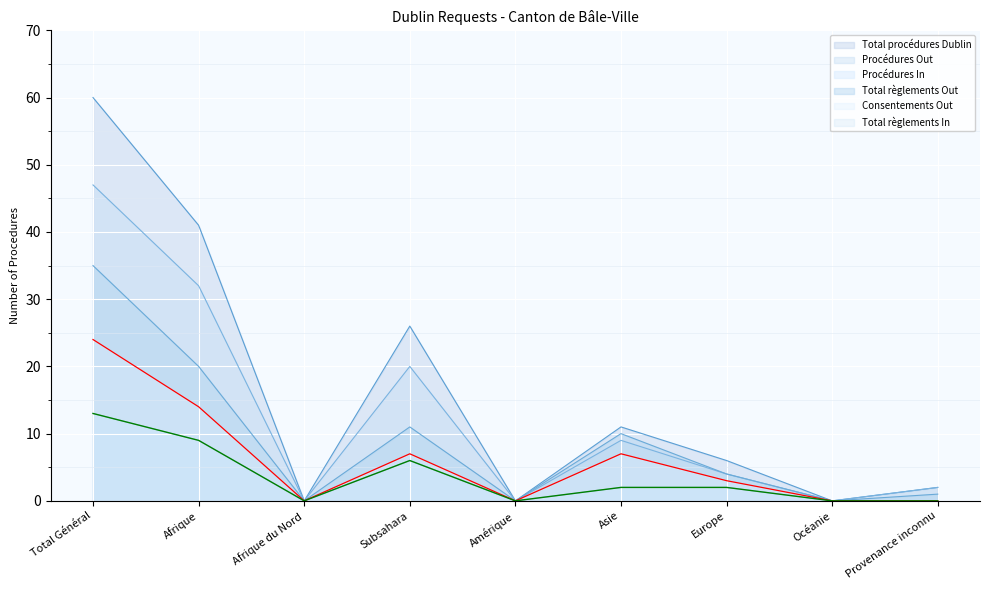

How many categories are shown in the chart?

9